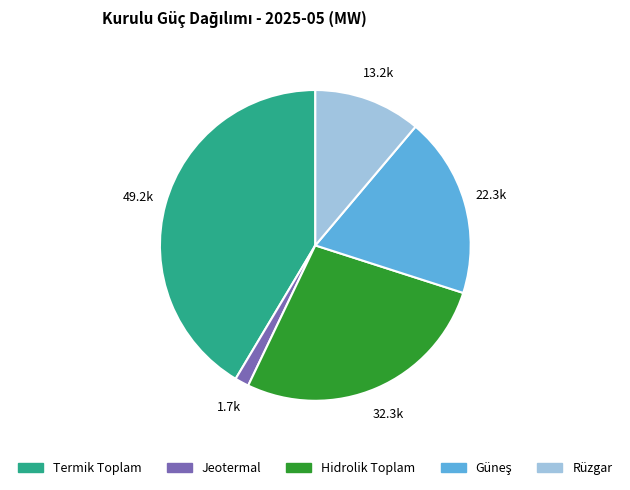

Is the sum of Hidrolik Toplam and Jeotermal greater than half?

No